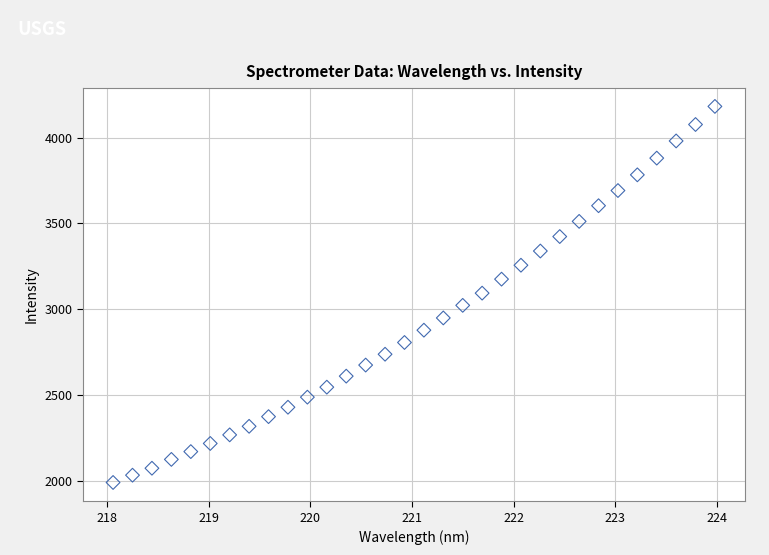

What is the range of X values (max minus min)?

5.9